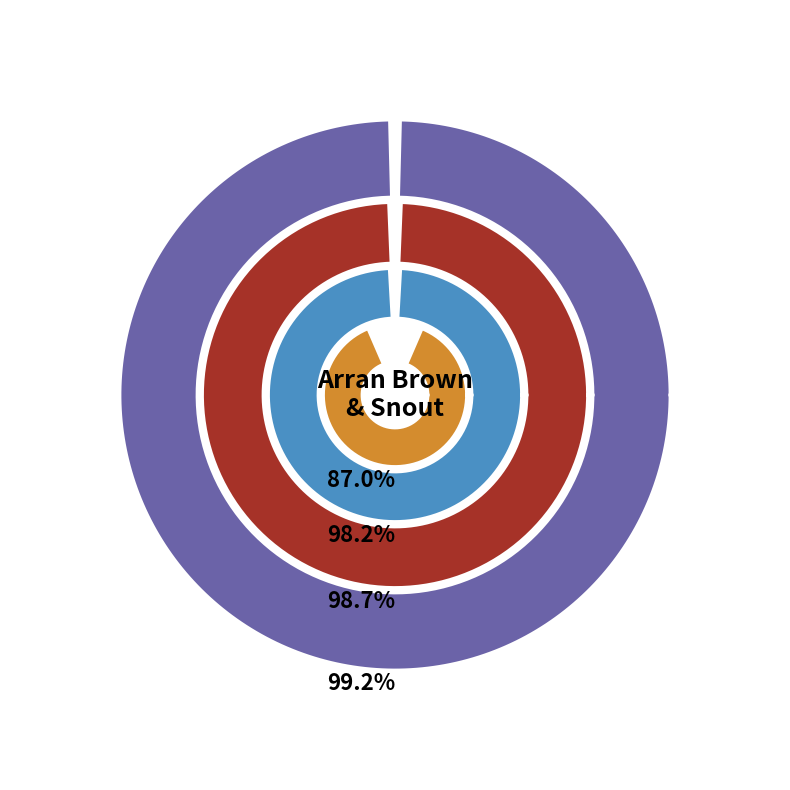

Between Arran Brown and Snout, which is larger?

Arran Brown